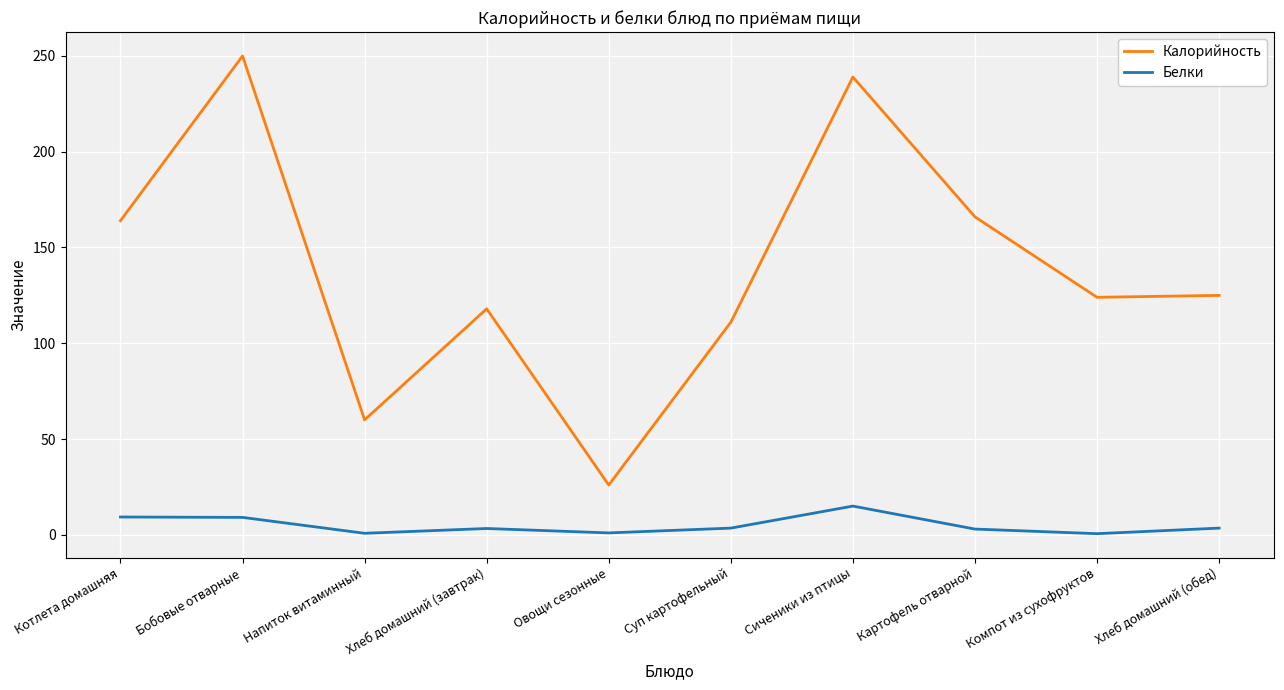

What is the greatest value displayed?

250.0